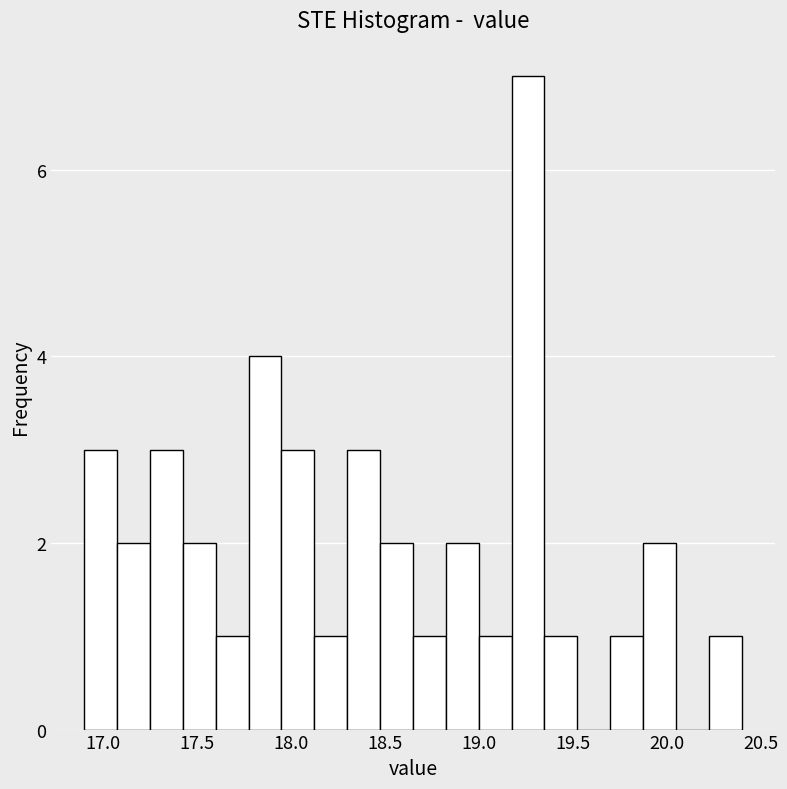

Read against the x-axis, roughly where is the centre of the tallest bar?

19.25